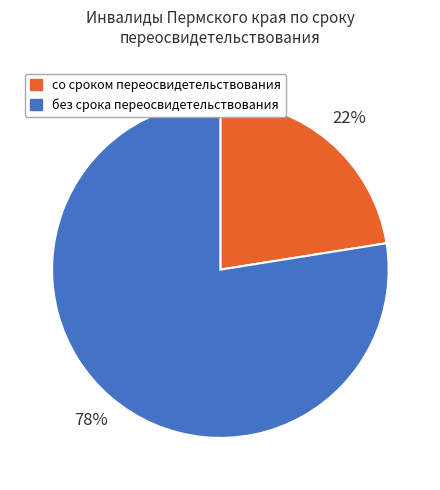

To the nearest percent, what percentage of the pie is без срока переосвидетельствования?

78%